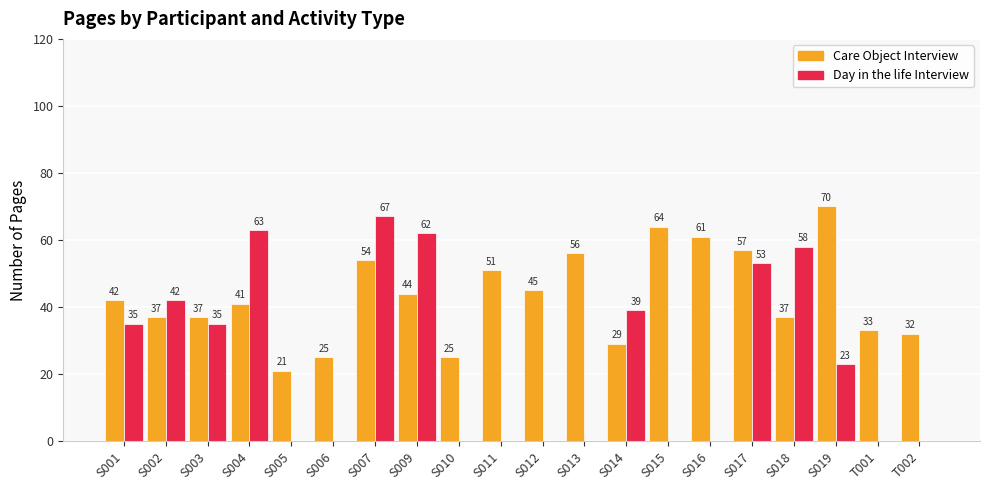

Reading left to right, what are all the values shown in this chart?

Care Object Interview: S001=42	S002=37	S003=37	S004=41	S005=21	S006=25	S007=54	S009=44	S010=25	S011=51	S012=45	S013=56	S014=29	S015=64	S016=61	S017=57	S018=37	S019=70	T001=33	T002=32
Day in the life Interview: S001=35	S002=42	S003=35	S004=63	S005=0	S006=0	S007=67	S009=62	S010=0	S011=0	S012=0	S013=0	S014=39	S015=0	S016=0	S017=53	S018=58	S019=23	T001=0	T002=0